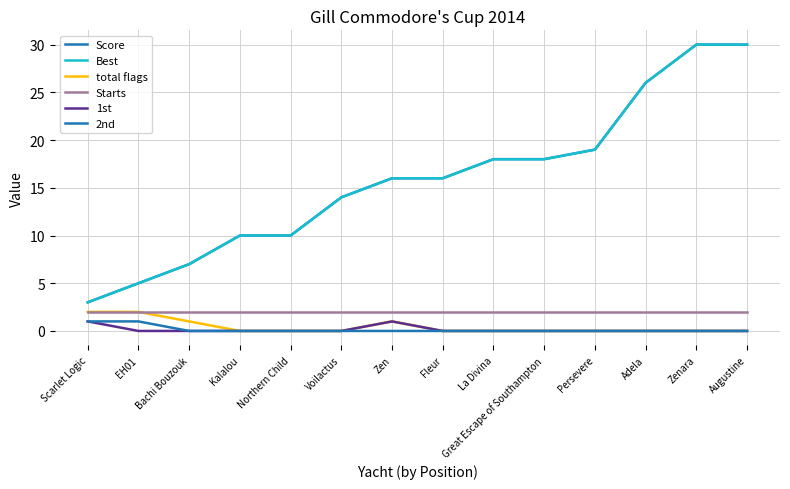

Rank the categories by 2nd value from lowest to highest.

Bachi Bouzouk, Kalalou, Northern Child, Voilactus, Zen, Fleur, La Divina, Great Escape of Southampton, Persevere, Adela, Zenara, Augustine, Scarlet Logic, EH01